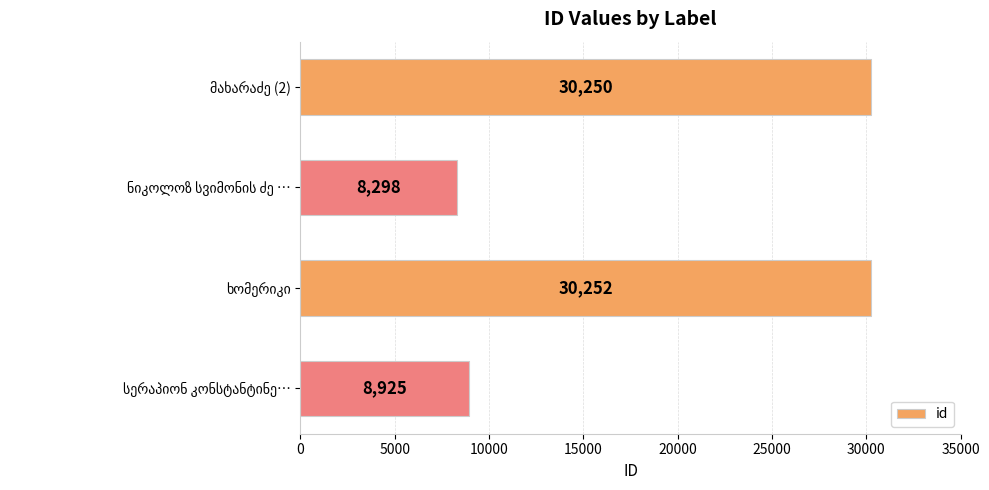

What is the minimum value shown in the chart?

8298